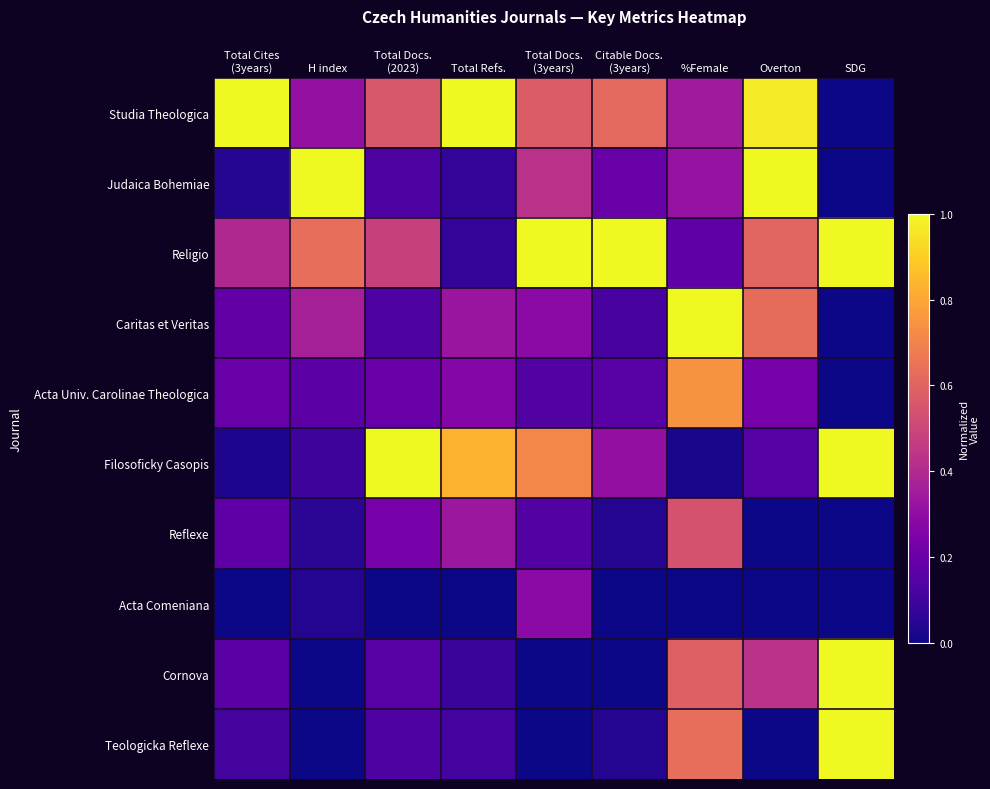

At Total Docs. (3years), list the series in order from smallest to largest.

Cornova, Teologicka Reflexe, Acta Univ. Carolinae Theologica, Reflexe, Caritas et Veritas, Acta Comeniana, Judaica Bohemiae, Studia Theologica, Filosoficky Casopis, Religio